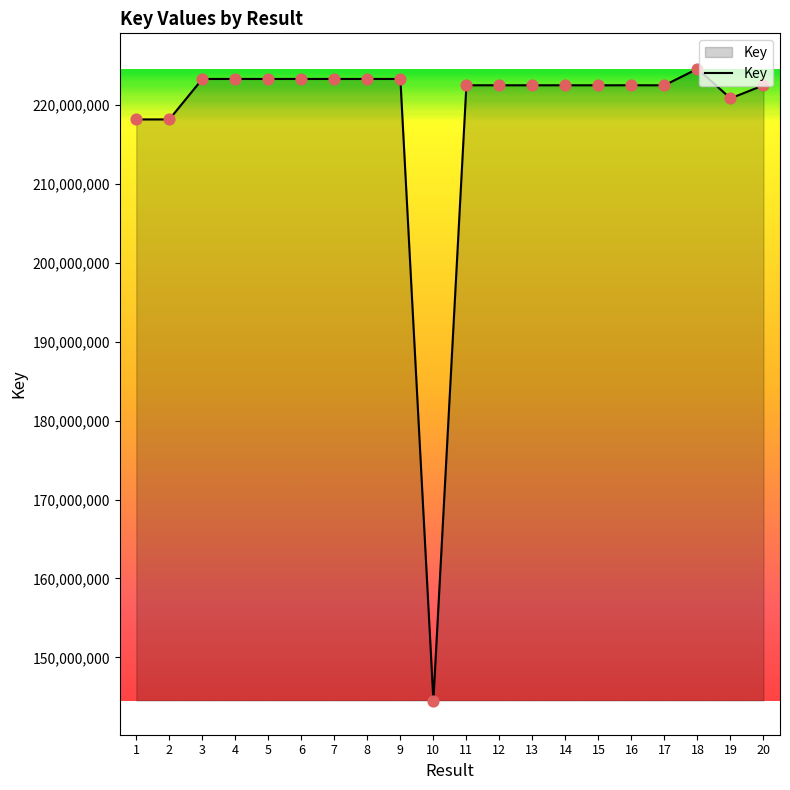

What is the change in value from 1 to 16?

+4329175